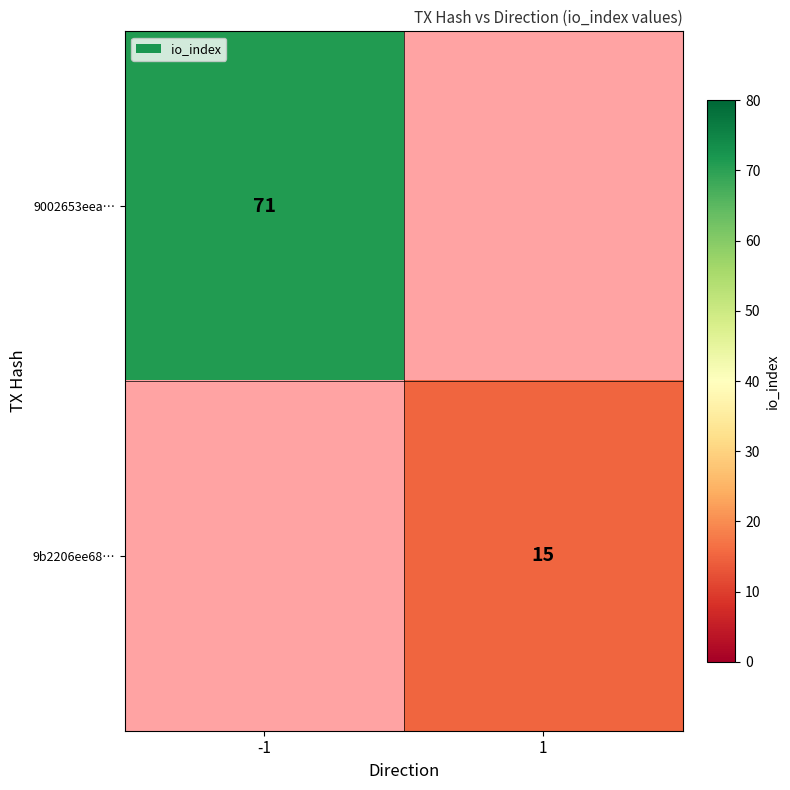

True or false: 9b2206ee68… has a value of 10 at 1.

False